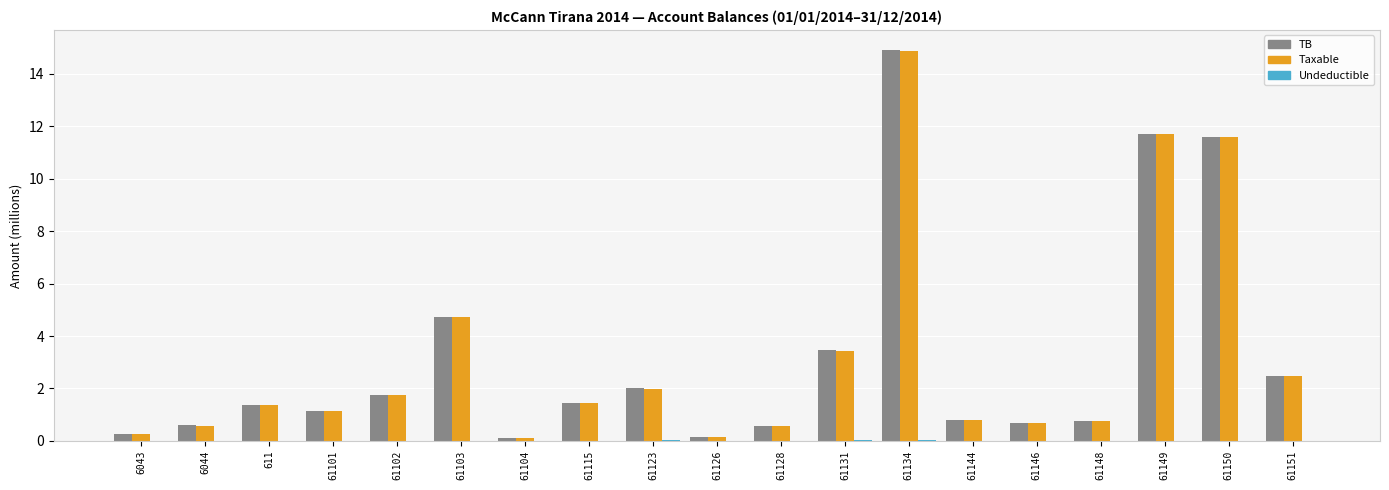

Which category has the highest value across all series?

61134